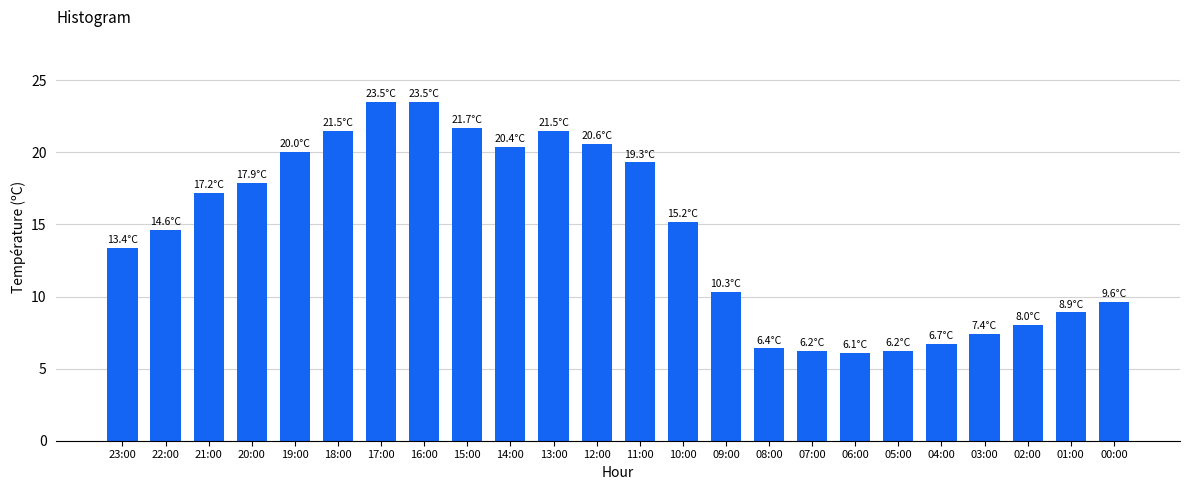

What position from the right is 23:00?

24